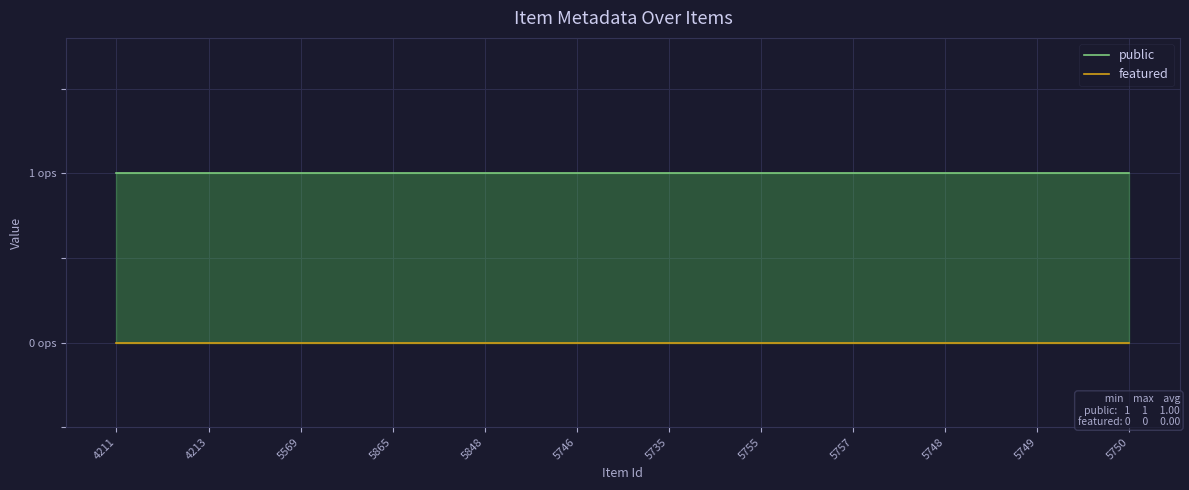

The public series shows 1 at 5848. True or false?

True